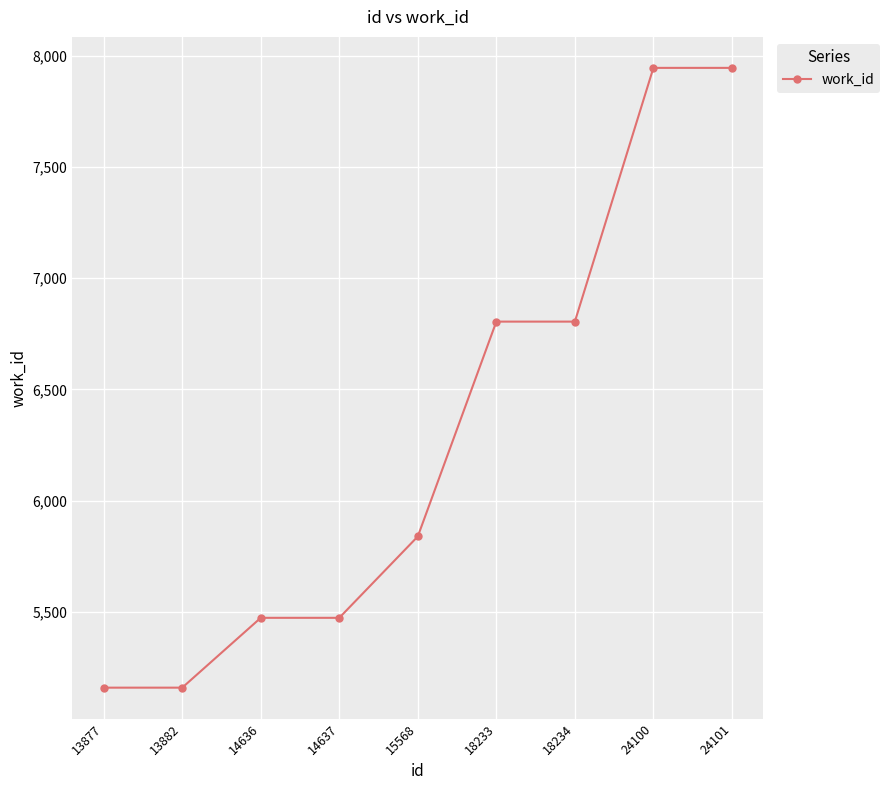

True or false: the data shows 7946 at 24101.

True